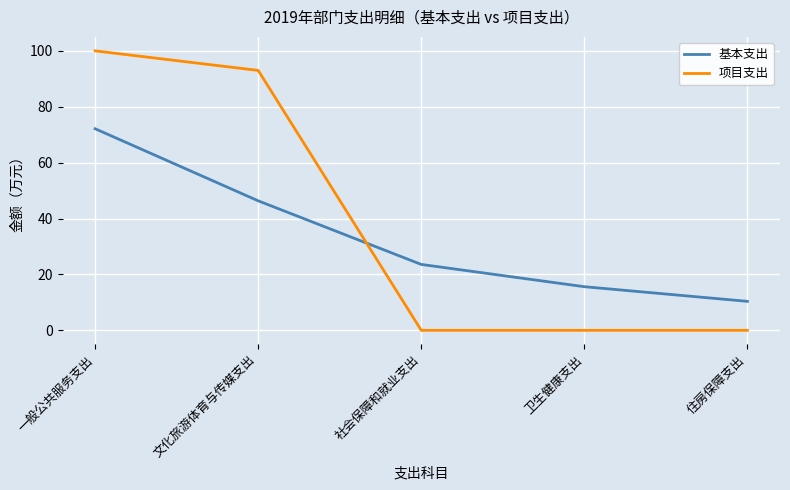

What is the sum of the 基本支出 values at 一般公共服务支出 and 文化旅游体育与传媒支出?

118.5